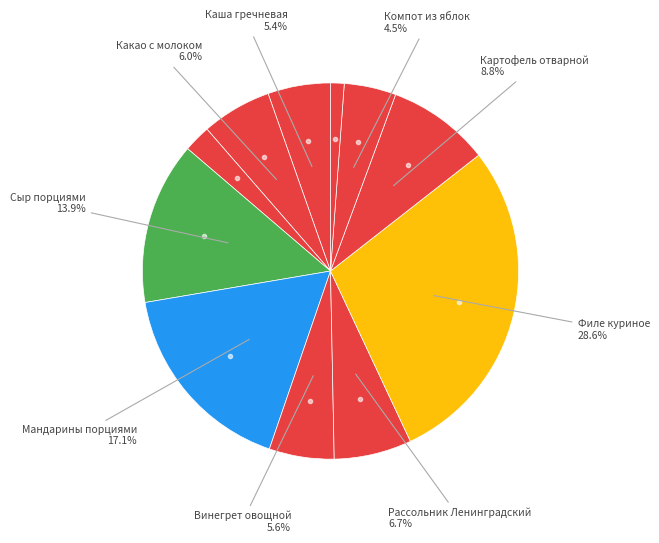

Count the number of slices in the pie.

11